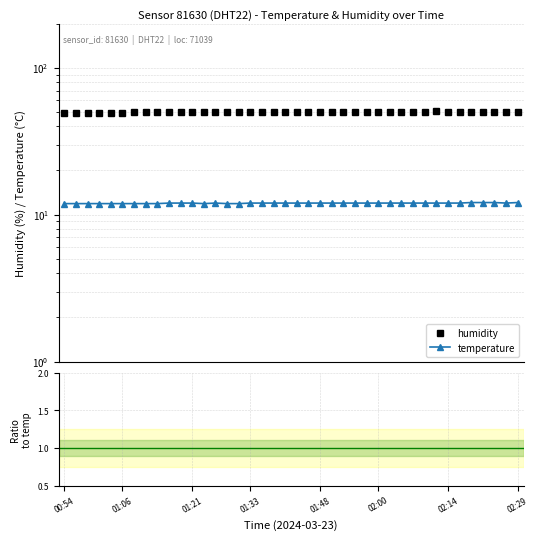

True or false: temperature and humidity cross at least once.

False